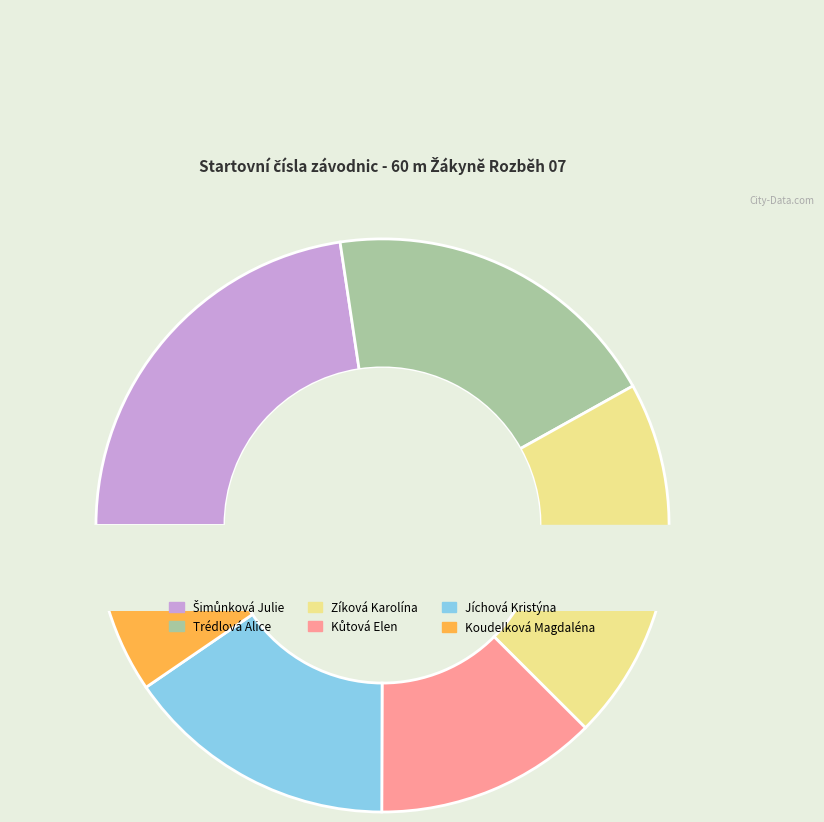

Rank the categories by value from lowest to highest.

Koudelková Magdaléna, Kůtová Elen, Jíchová Kristýna, Trédlová Alice, Zíková Karolína, Šimůnková Julie